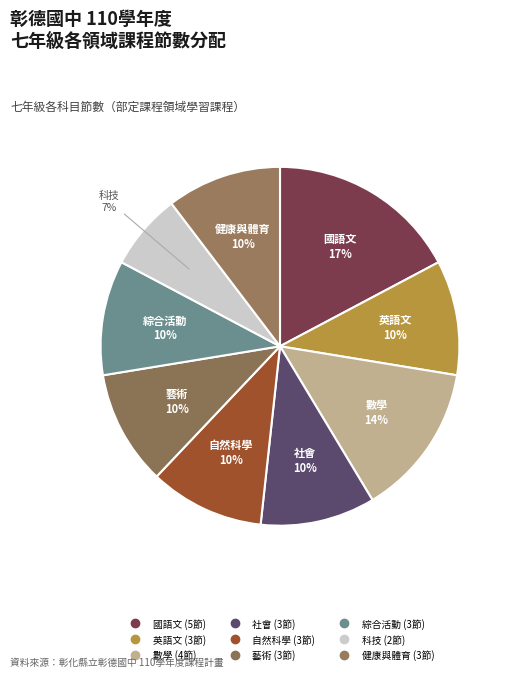

Count the number of slices in the pie.

9